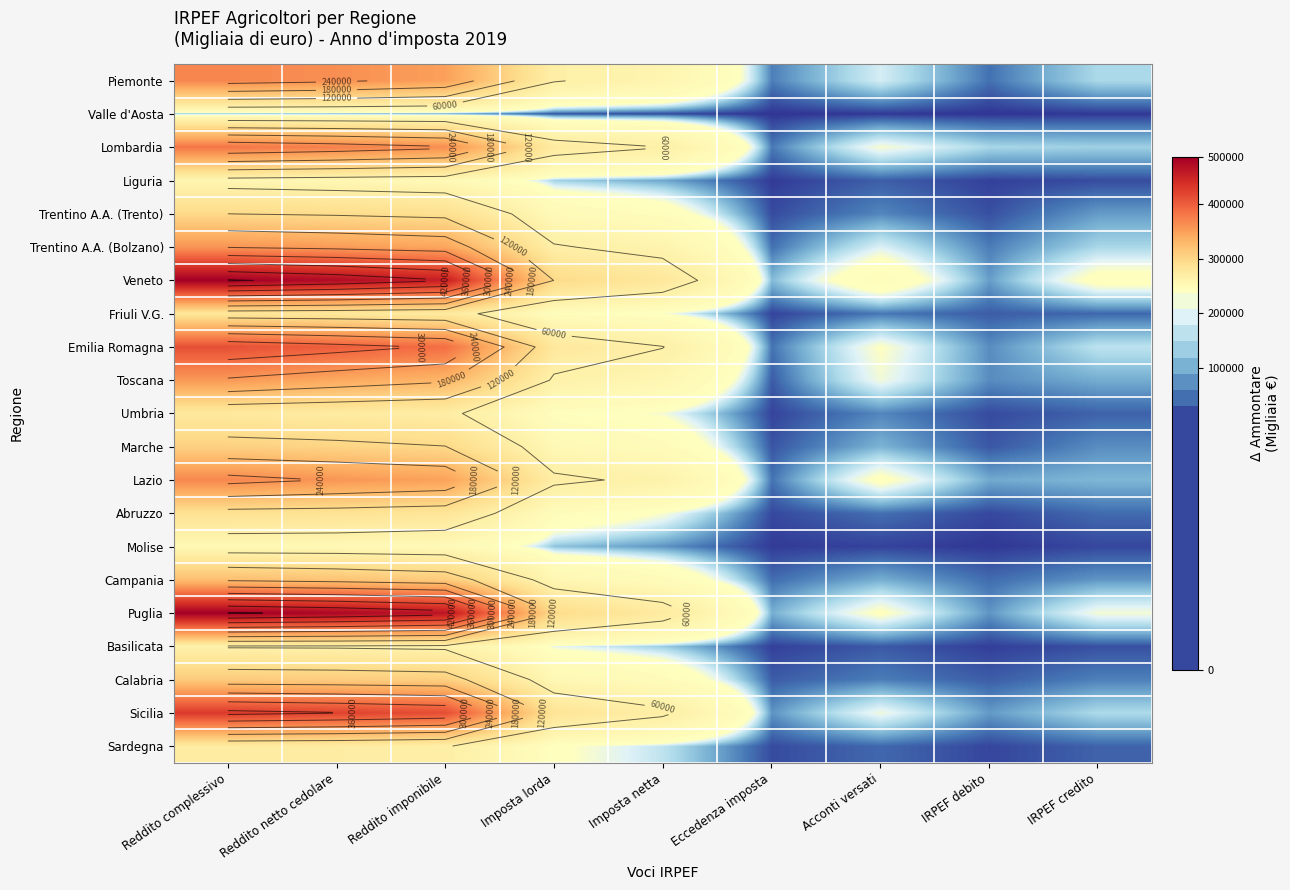

What is the spread (max minus min) of values at Imposta lorda?

117587